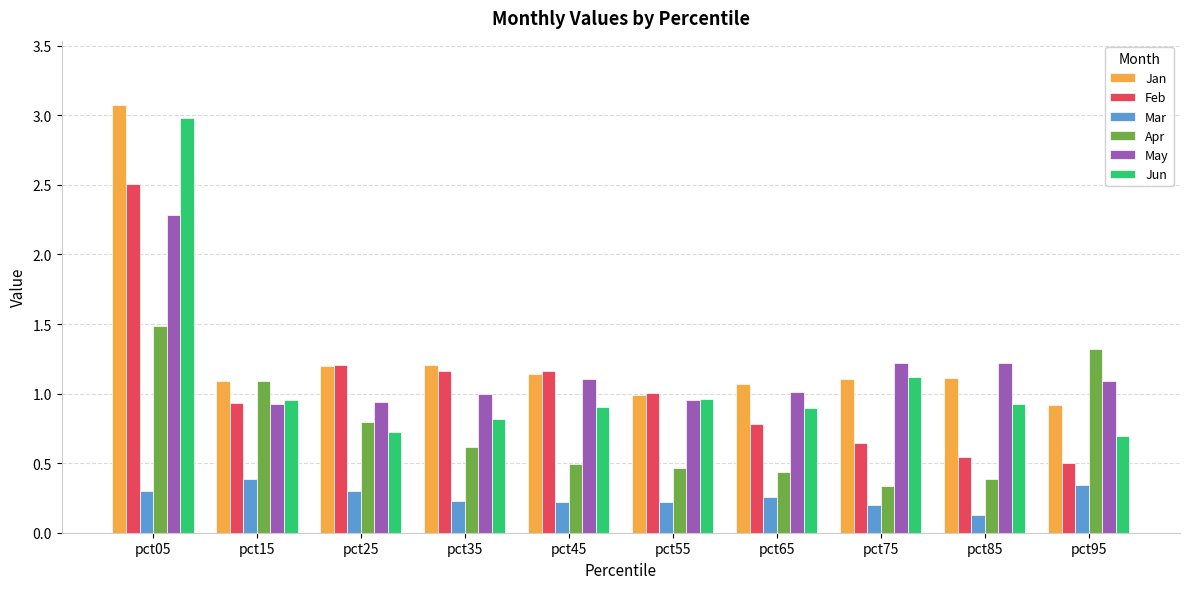

What is the difference between the maximum and second lowest values in the Jan series?

2.1